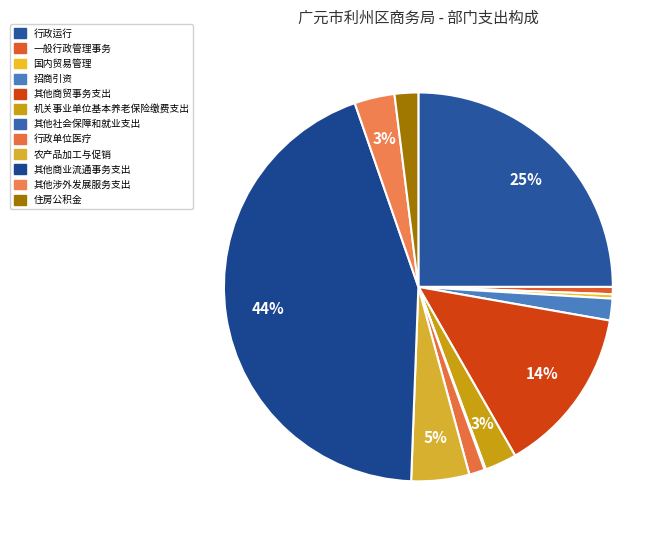

Count the number of slices in the pie.

12